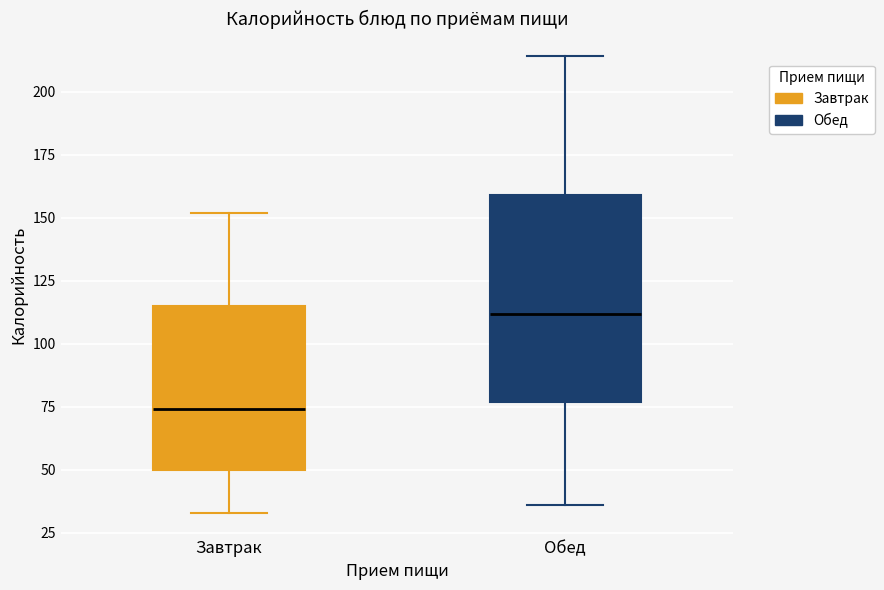

Which box has the highest median line?

Обед